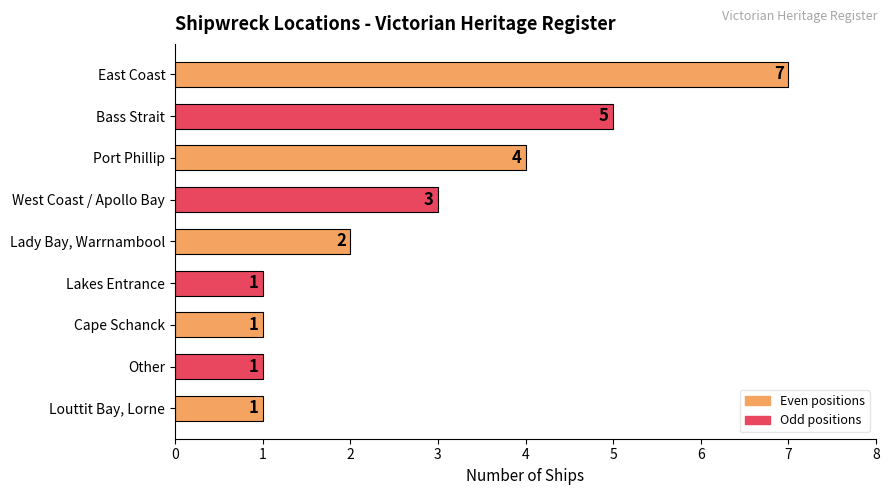

Reading bottom to top, list all the values displayed in this chart.

Louttit Bay, Lorne=1	Other=1	Cape Schanck=1	Lakes Entrance=1	Lady Bay, Warrnambool=2	West Coast / Apollo Bay=3	Port Phillip=4	Bass Strait=5	East Coast=7